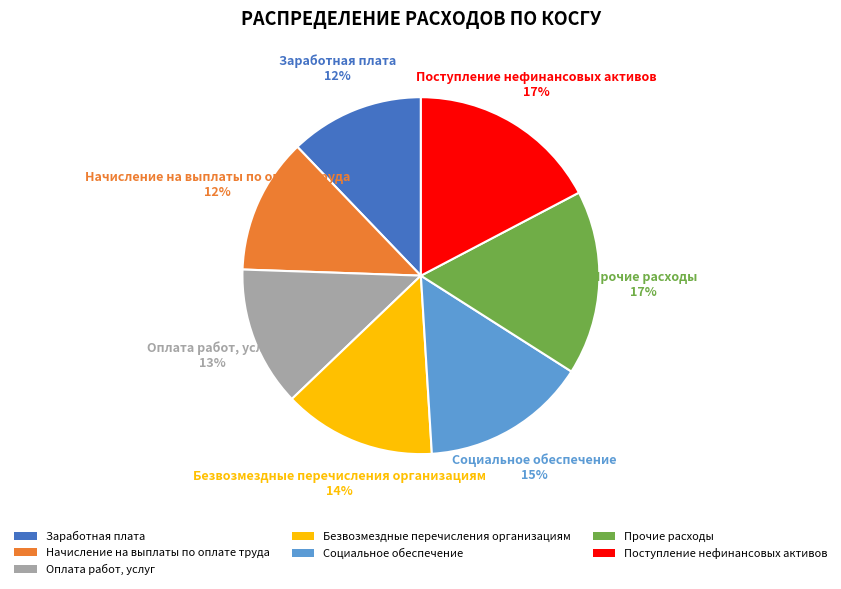

Approximately how many times larger is the value at Начисление на выплаты по оплате труда compared to Поступление нефинансовых активов?

0.7